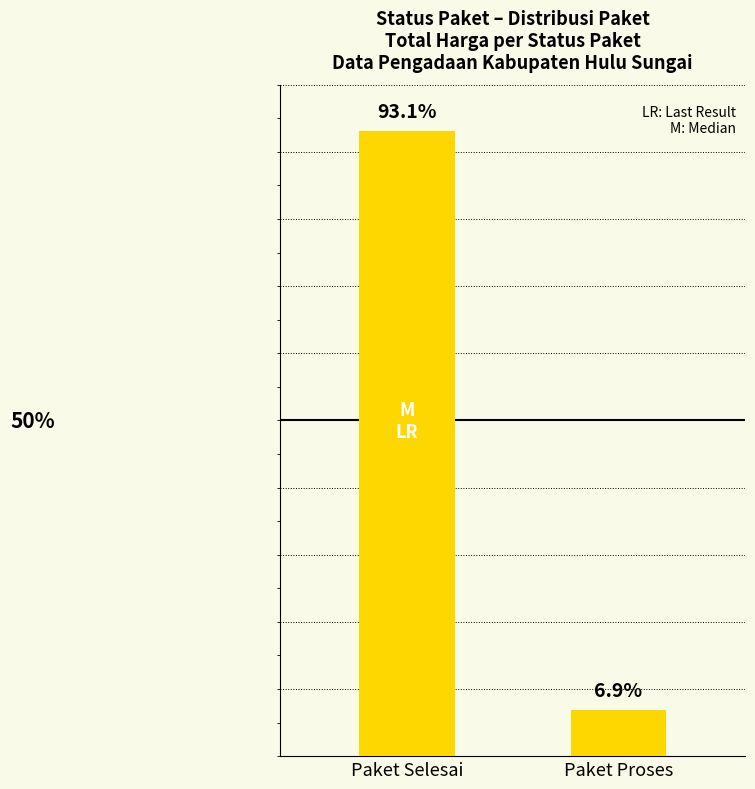

List the labels in order of value, smallest first.

Paket Proses, Paket Selesai